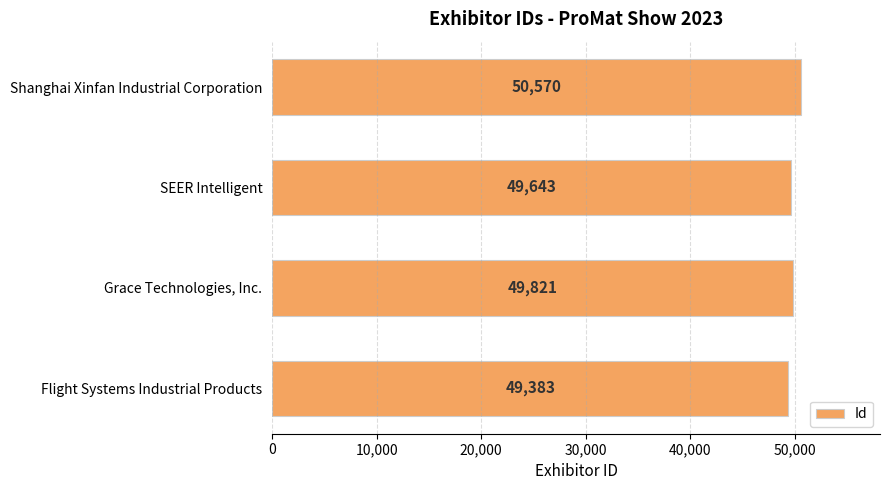

What value does the data have at Grace Technologies, Inc.?

49821